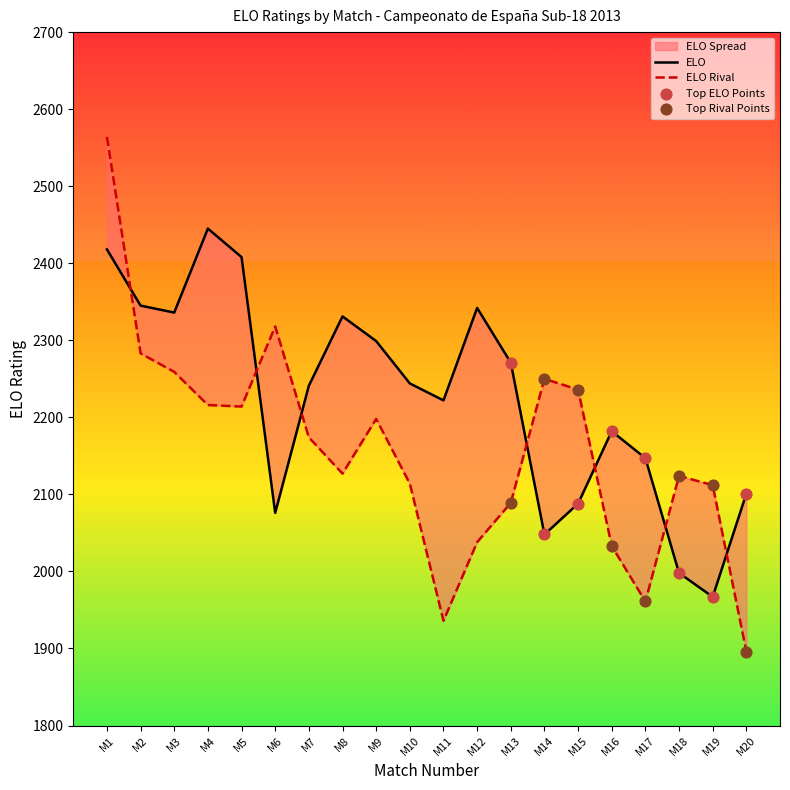

Which series has the widest spread of Y values?

ELO Rival